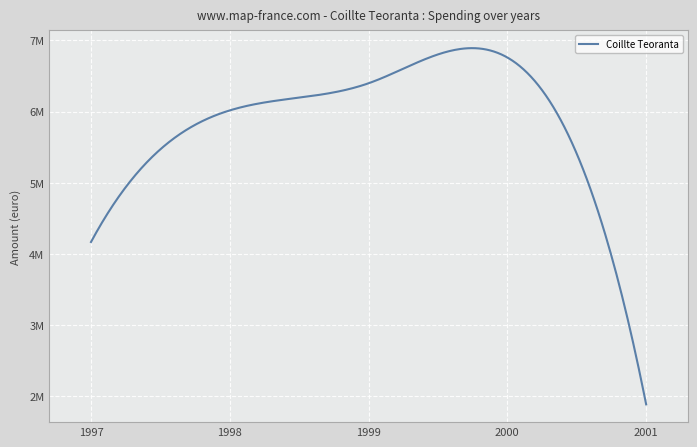

Rank the categories by value from highest to lowest.

2000, 1999, 1998, 1997, 2001